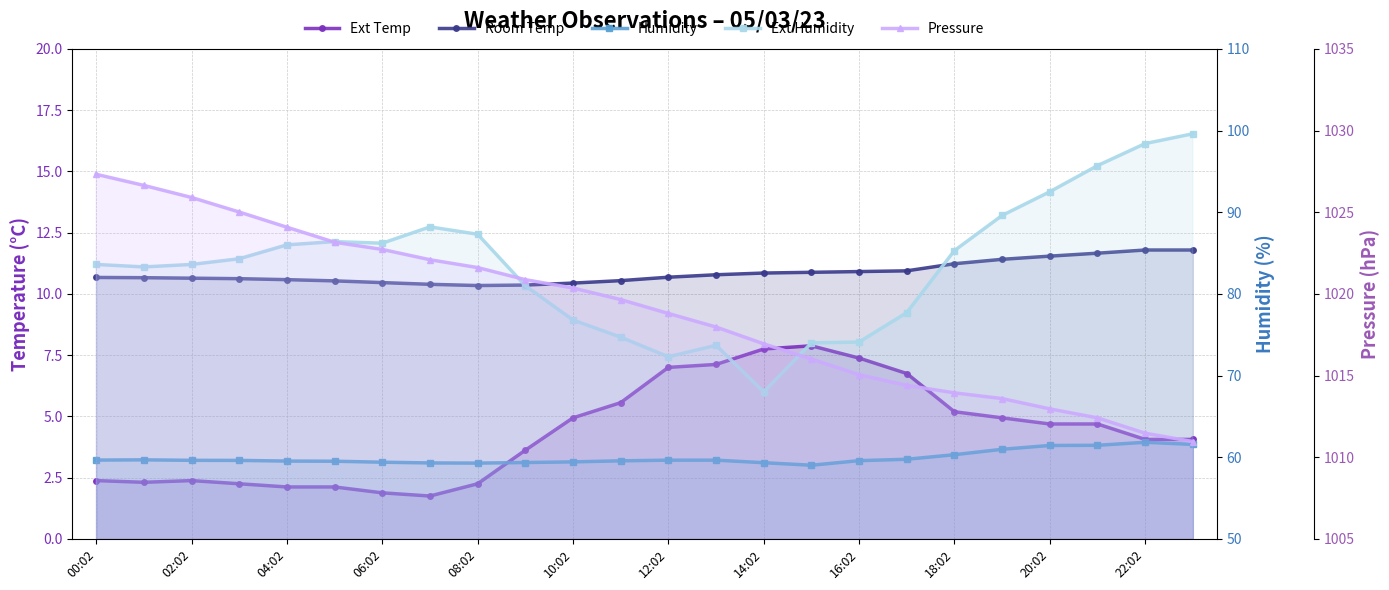

At how many categories does at least one series exceed 324?

24